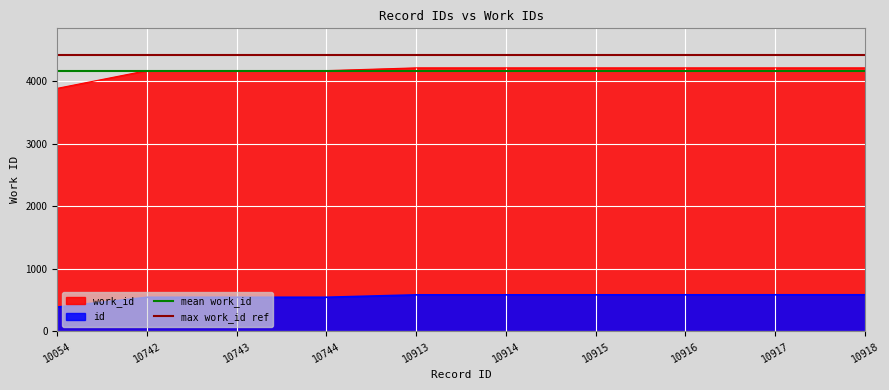

Which series changed the most between 10915 and 10917?

mean work_id